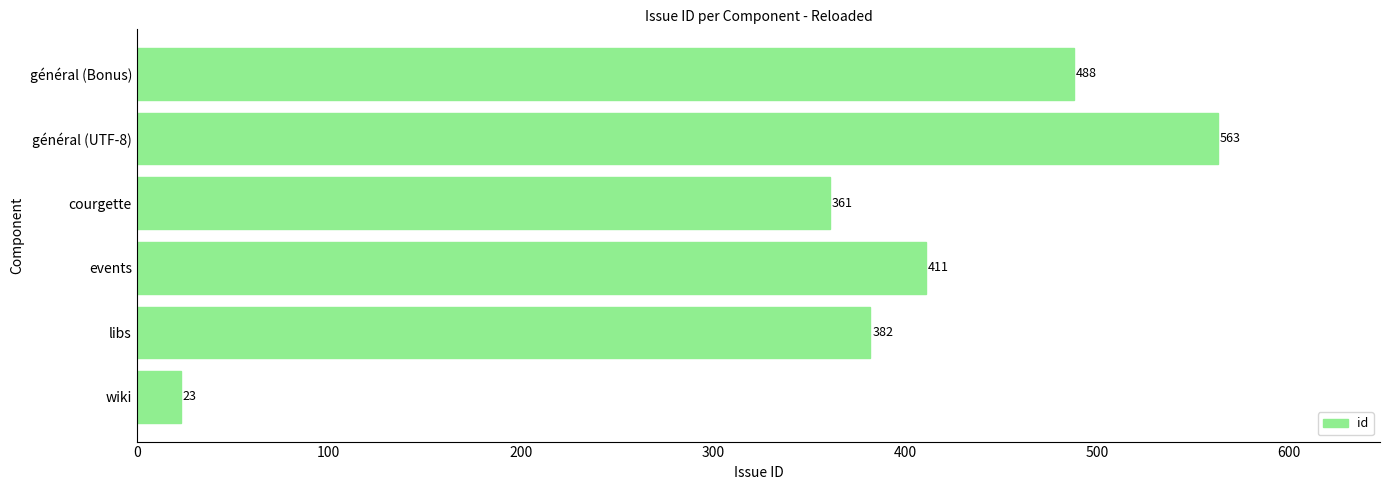

True or false: the data shows 98 at général (Bonus).

False